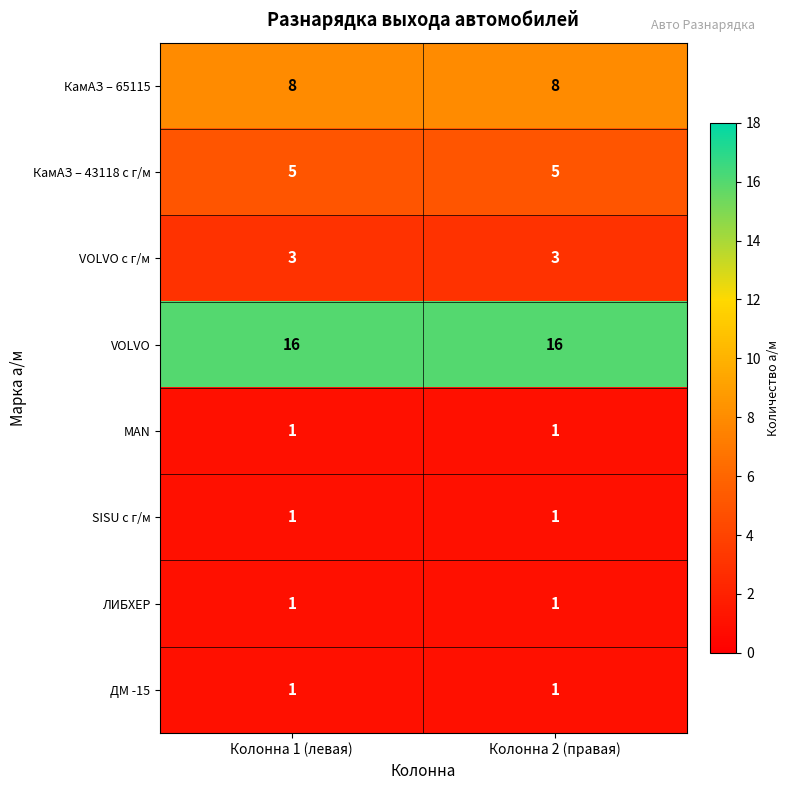

What is the difference between the highest and lowest values at Колонна 1 (левая)?

15